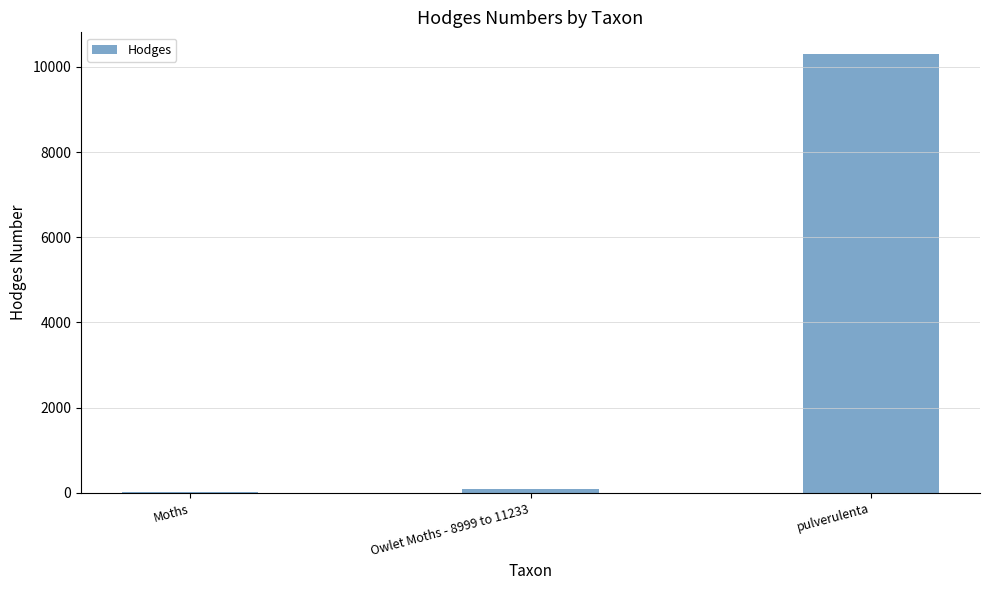

What value does the data have at pulverulenta?

10294.0